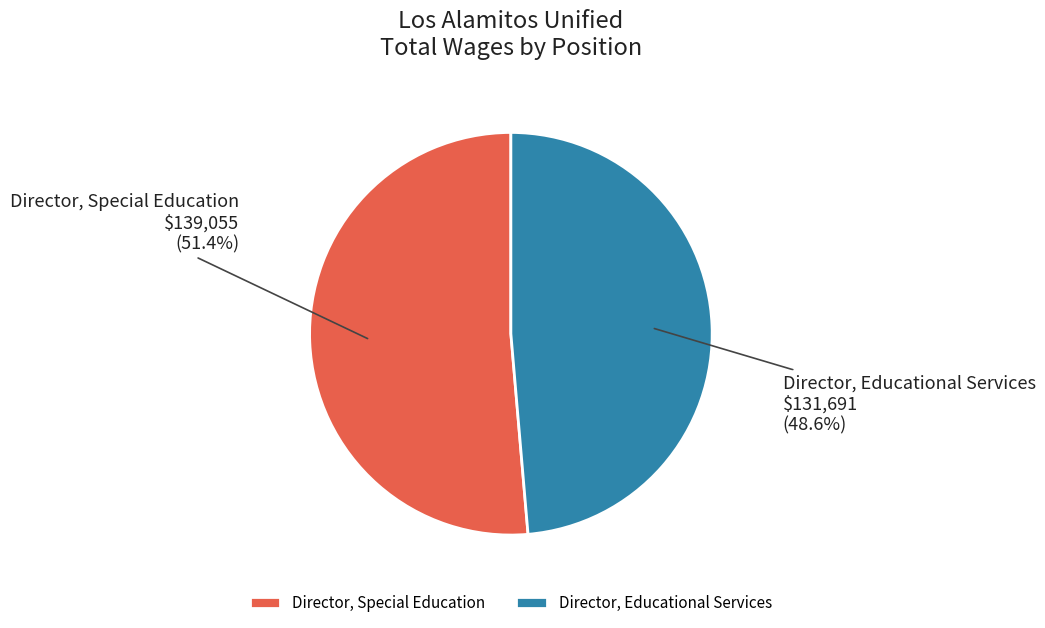

The Director, Special Education slice represents 58% of the pie. True or false?

False